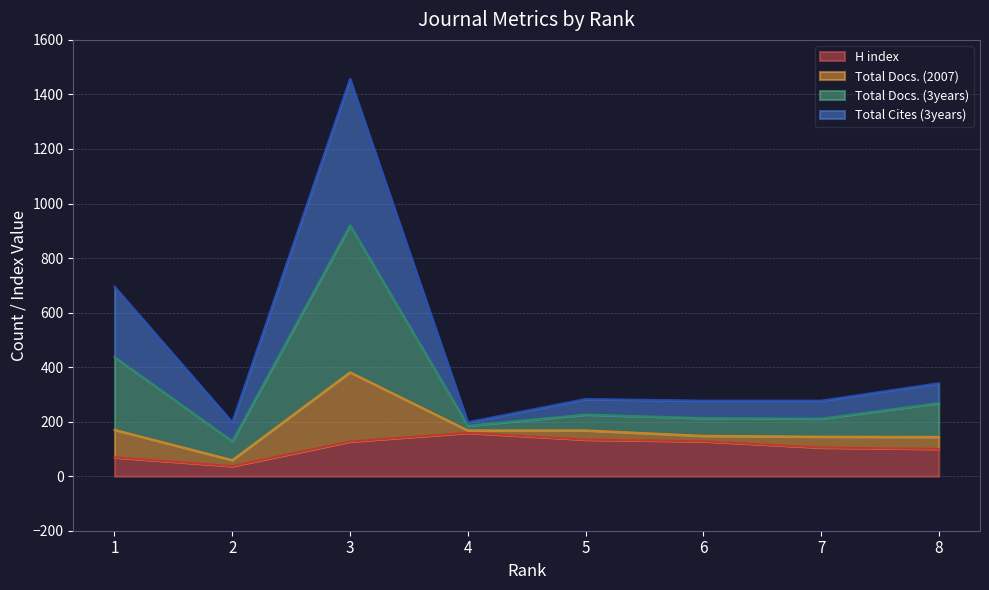

True or false: Total Docs. (2007) and H index cross at least once.

False